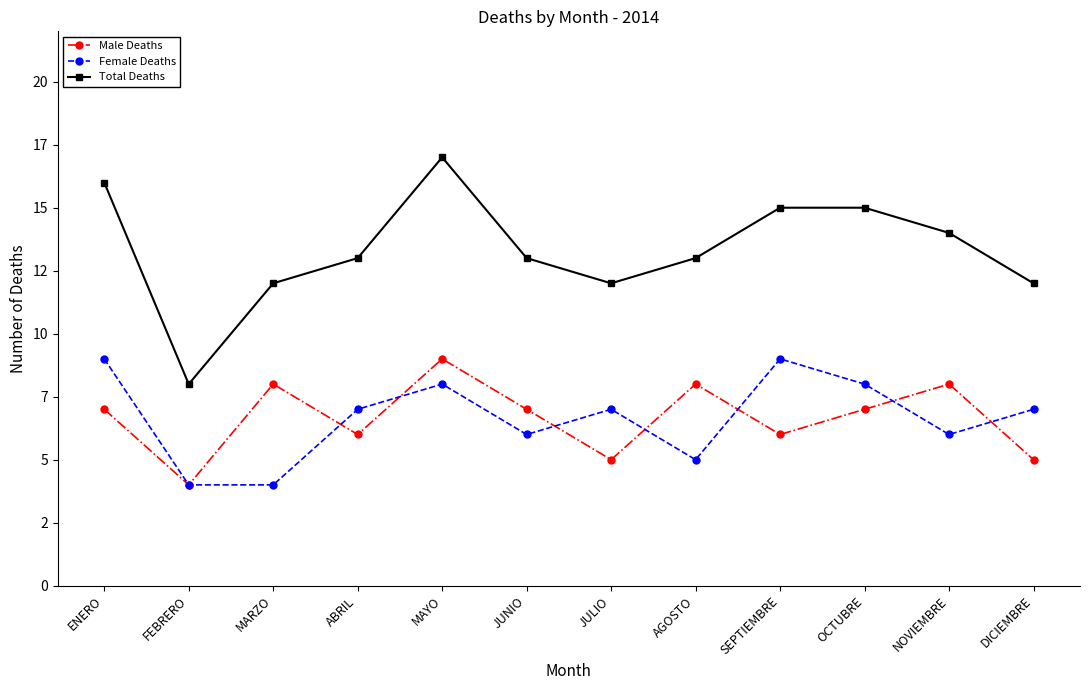

Rank the categories by Female Deaths value from lowest to highest.

FEBRERO, MARZO, AGOSTO, JUNIO, NOVIEMBRE, ABRIL, JULIO, DICIEMBRE, MAYO, OCTUBRE, ENERO, SEPTIEMBRE